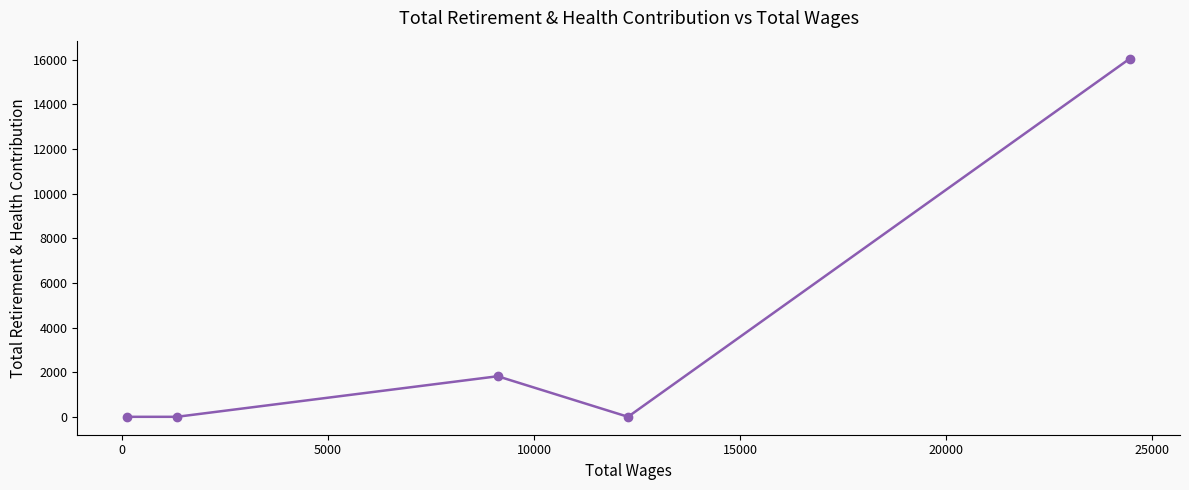

What is the difference between the second highest and minimum values?

1818